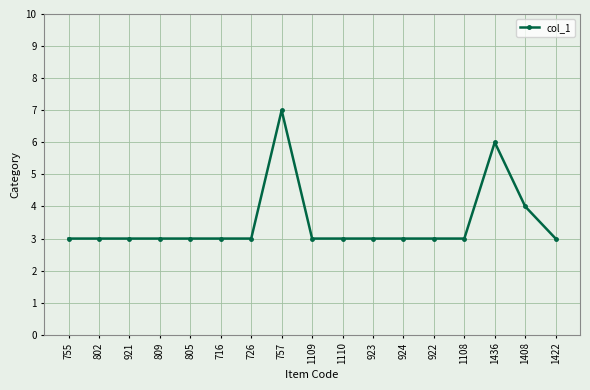

What is the label of the 2nd point from the right?

1408